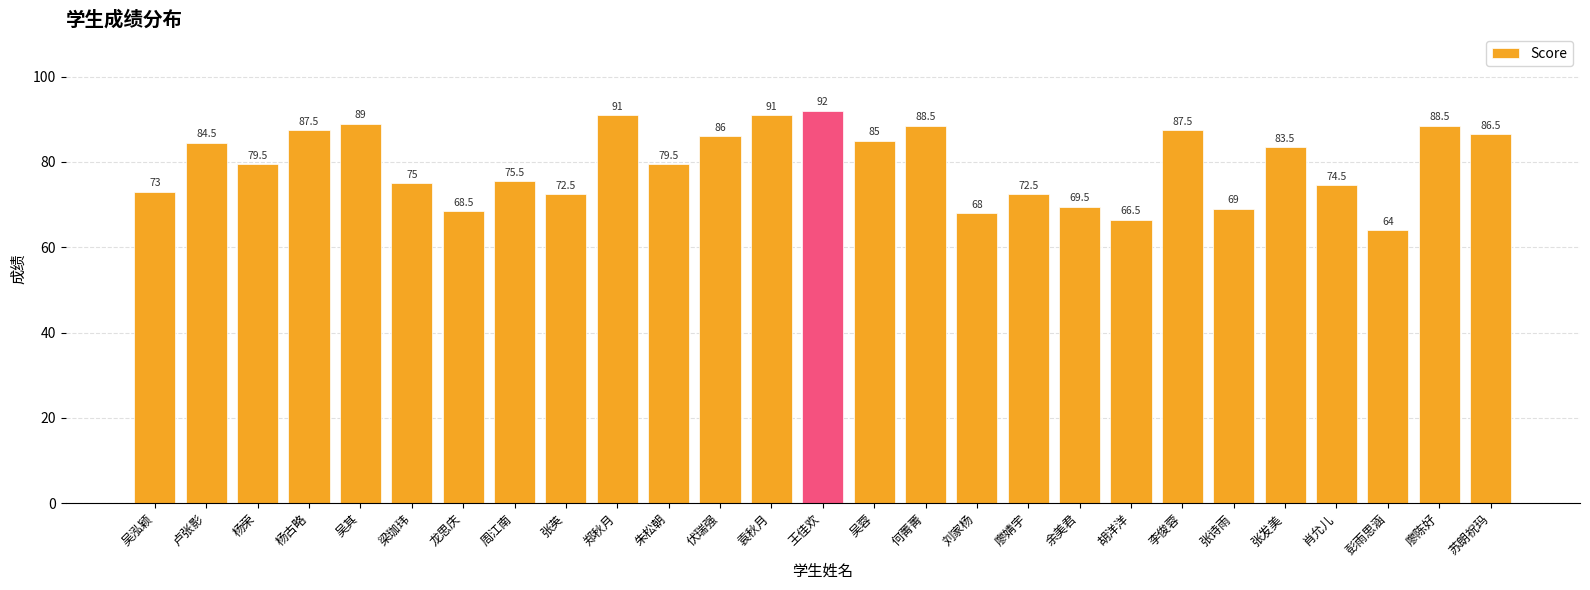

Count the number of data series in this chart.

1